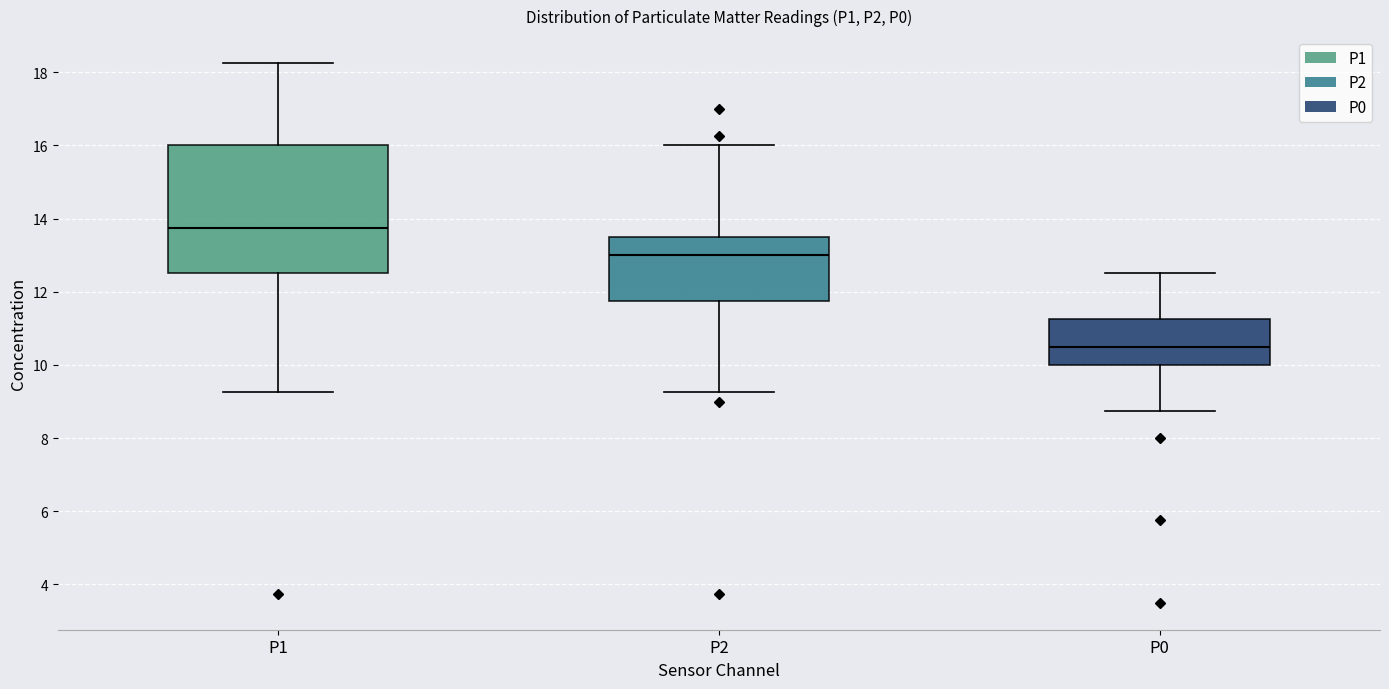

Which box is the tallest, from its lower edge to its upper edge?

P1